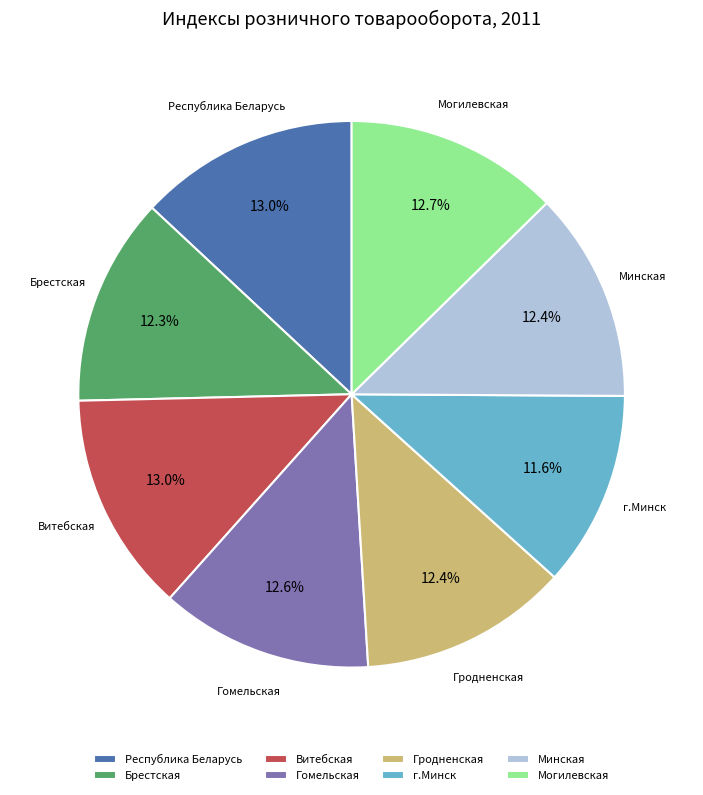

Which slice is the smallest?

г.Минск